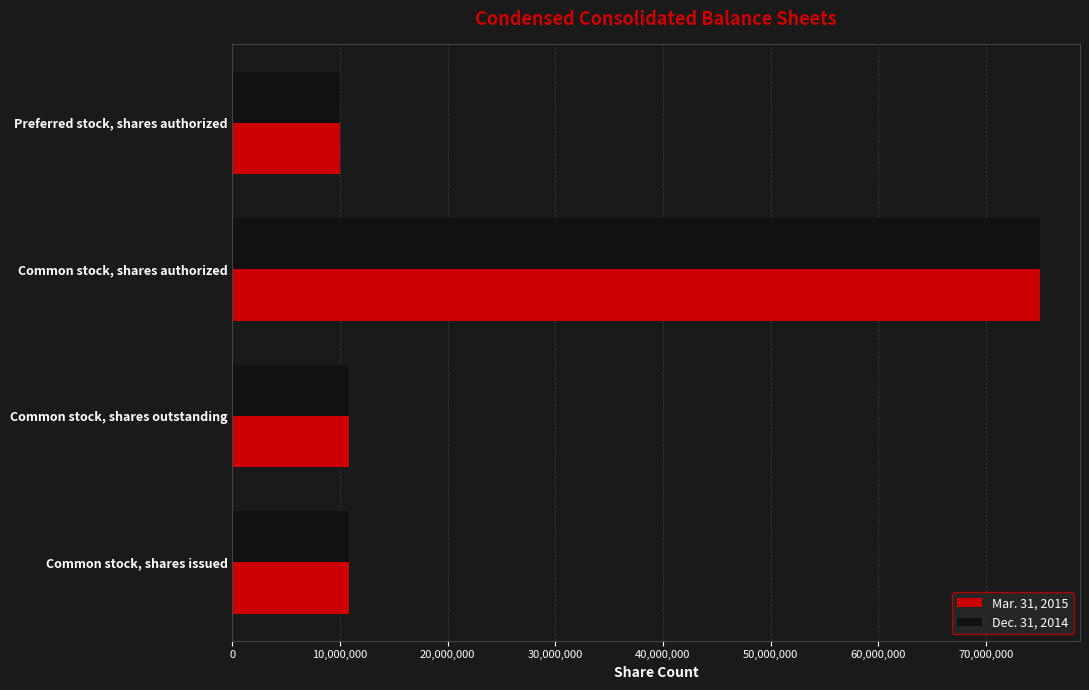

What is the difference between the maximum and second lowest values in the Mar. 31, 2015 series?

64183663